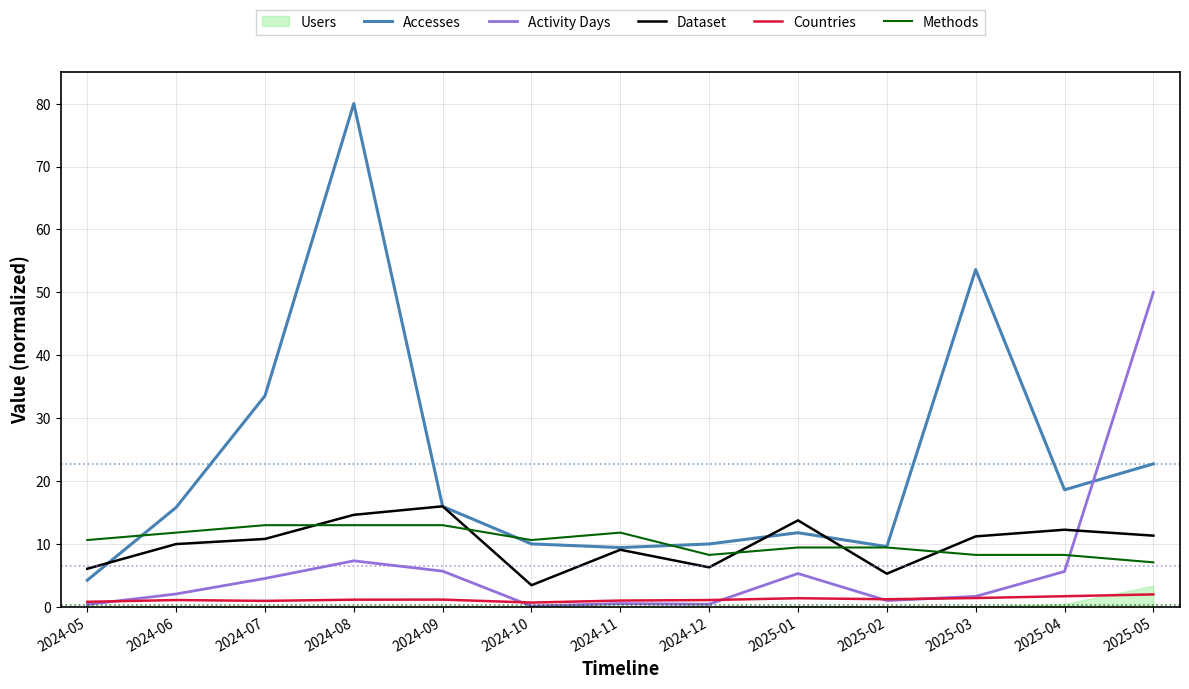

What is the total value across all series at 2025-04?

46.5